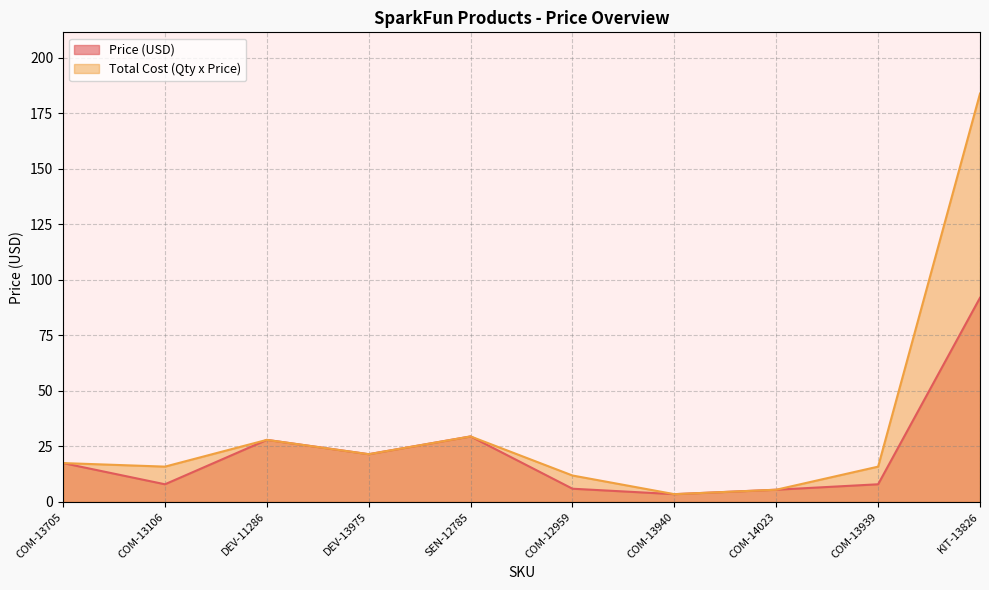

Which category has the highest value in the Price (USD) series?

KIT-13826